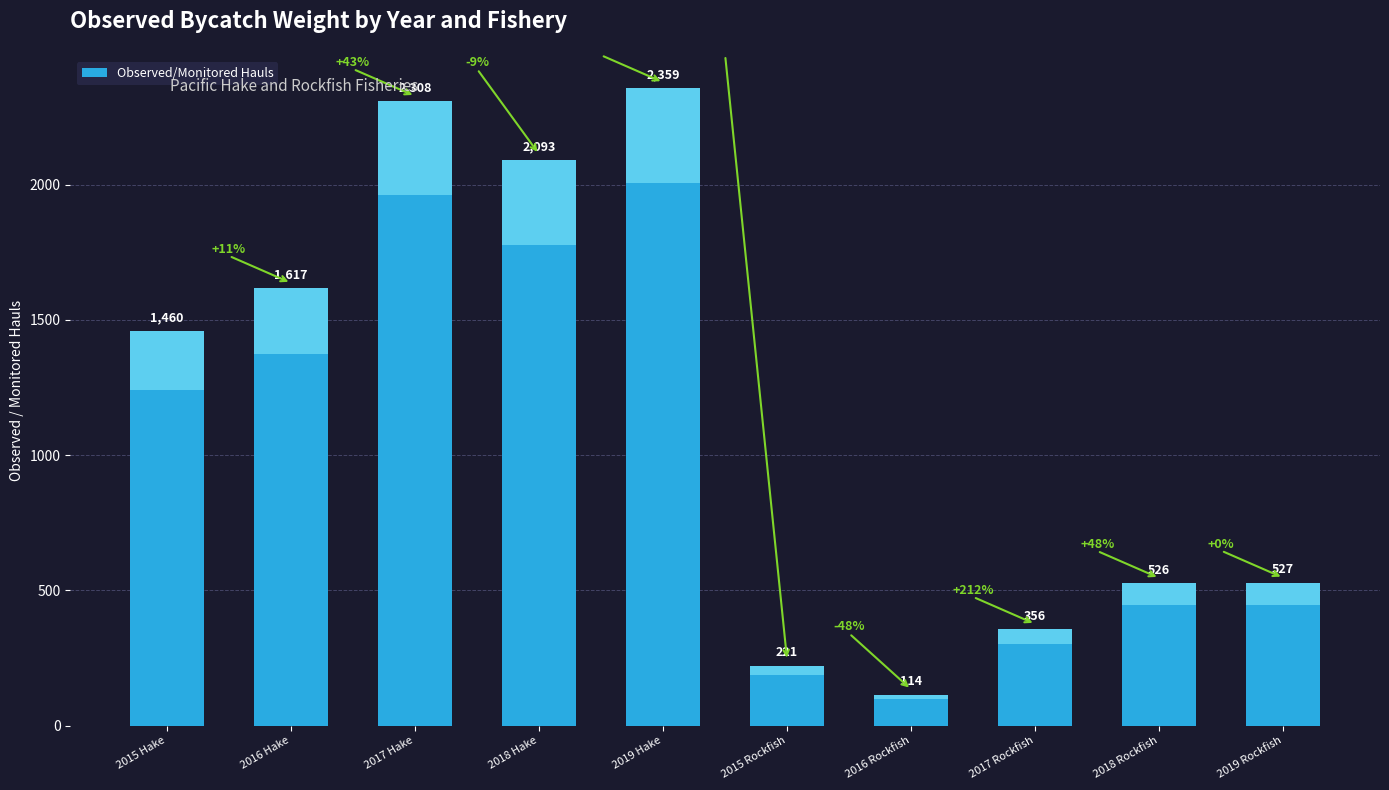

What is the difference between the maximum and minimum values?

2245